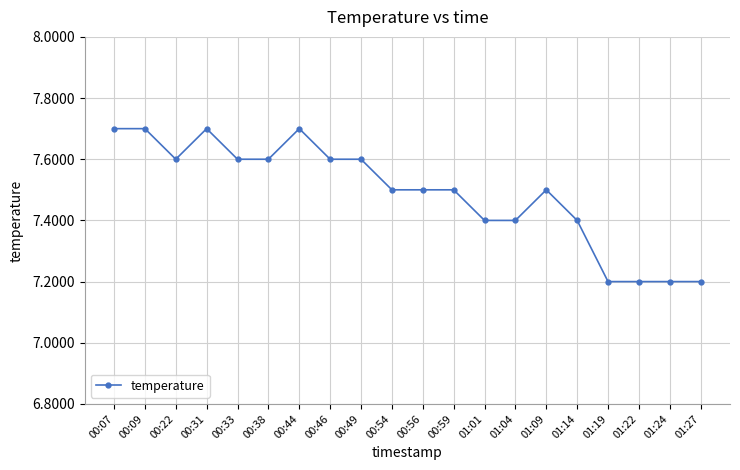

What is the average value?

7.5